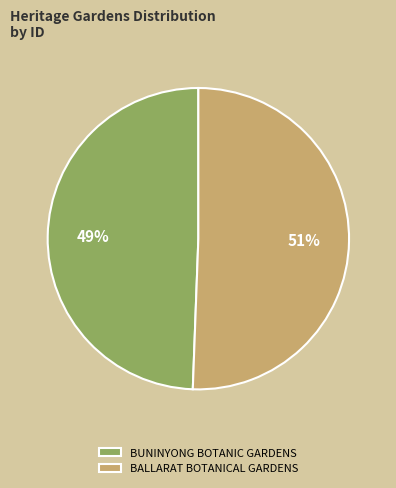

What is the ratio of the value at BUNINYONG BOTANIC GARDENS to the value at BALLARAT BOTANICAL GARDENS?

1.0